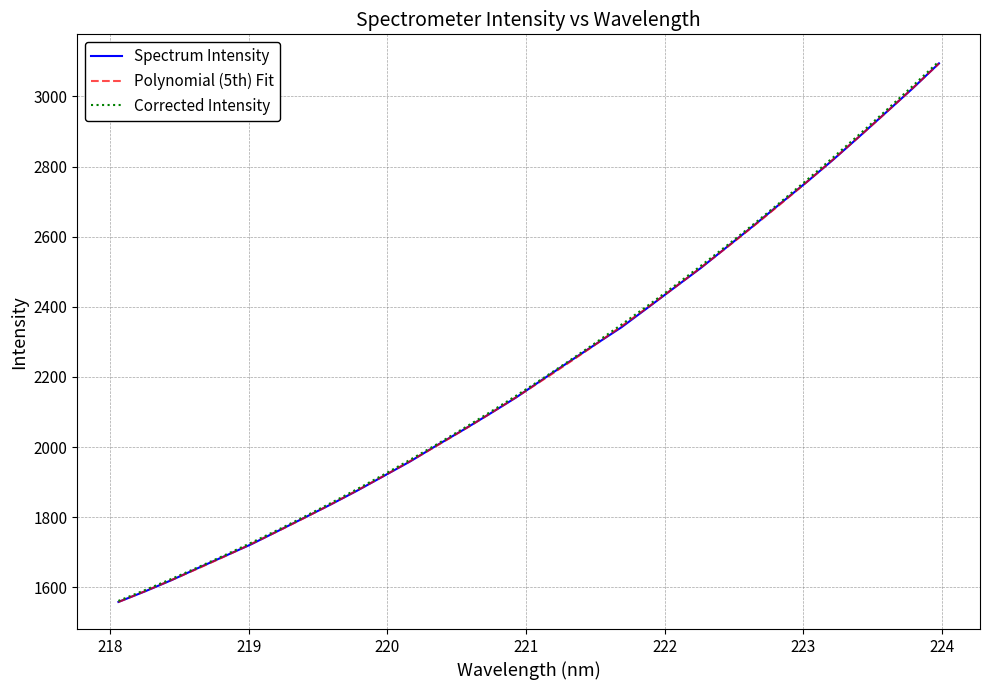

What is the difference between the second highest and second lowest values?

1433.8